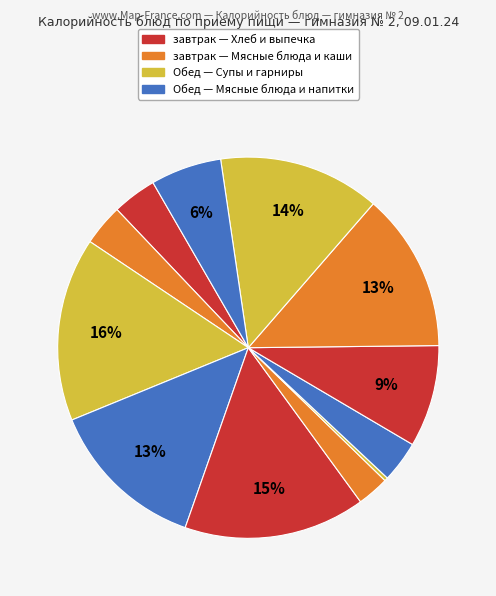

Count the number of slices in the pie.

12